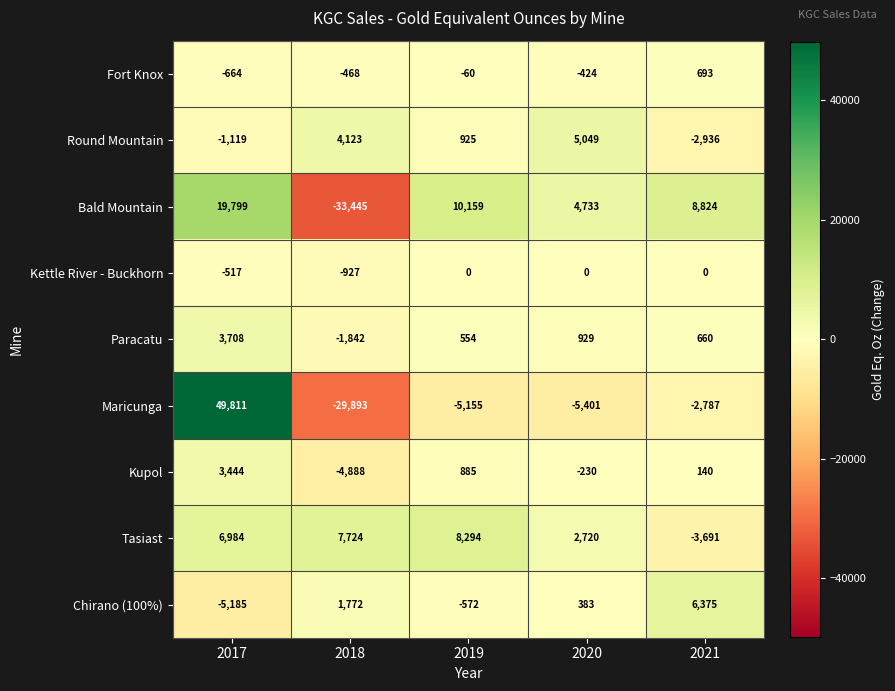

What is the approximate value of Chirano (100%) at 2018?

1772